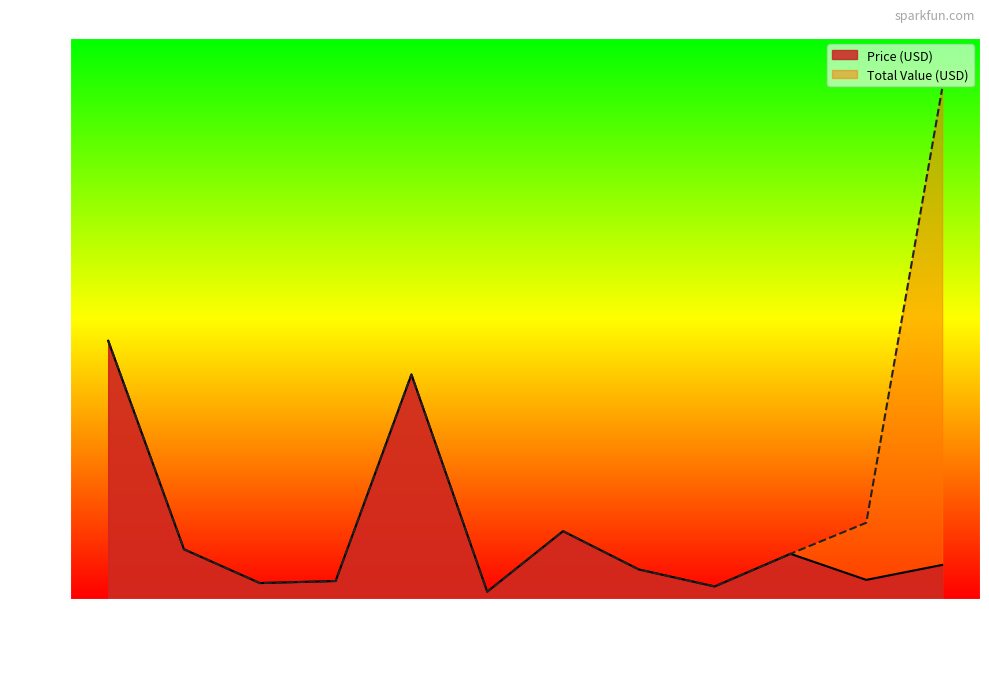

The value at PRT-10361 is 1.6. True or false?

True